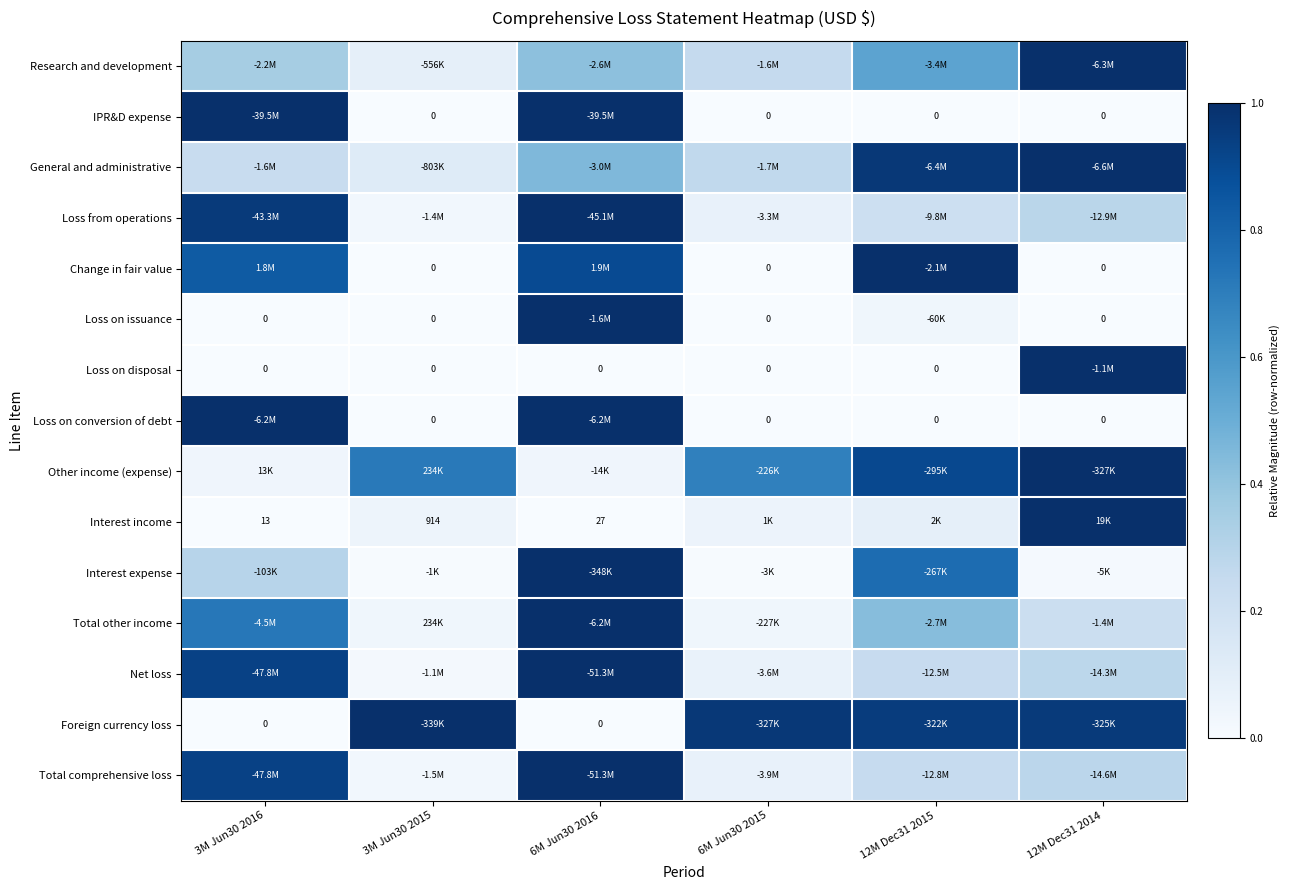

Is it true that Loss from operations equals 0.2 at 6M Jun30 2016?

False